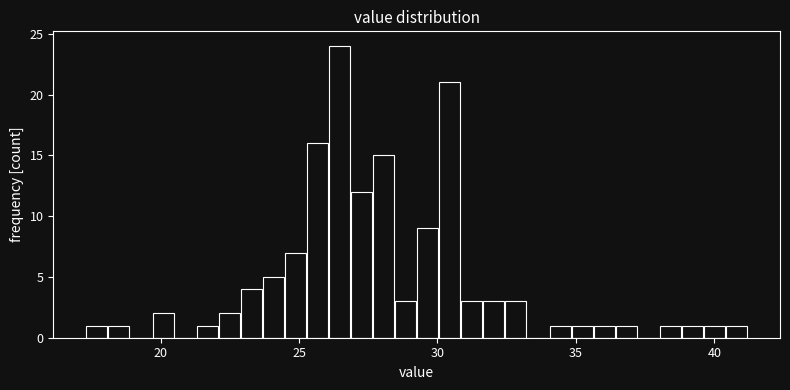

Around what value on the x-axis is the tallest bar? Give the approximate position of its centre, as read against the axis.

26.5